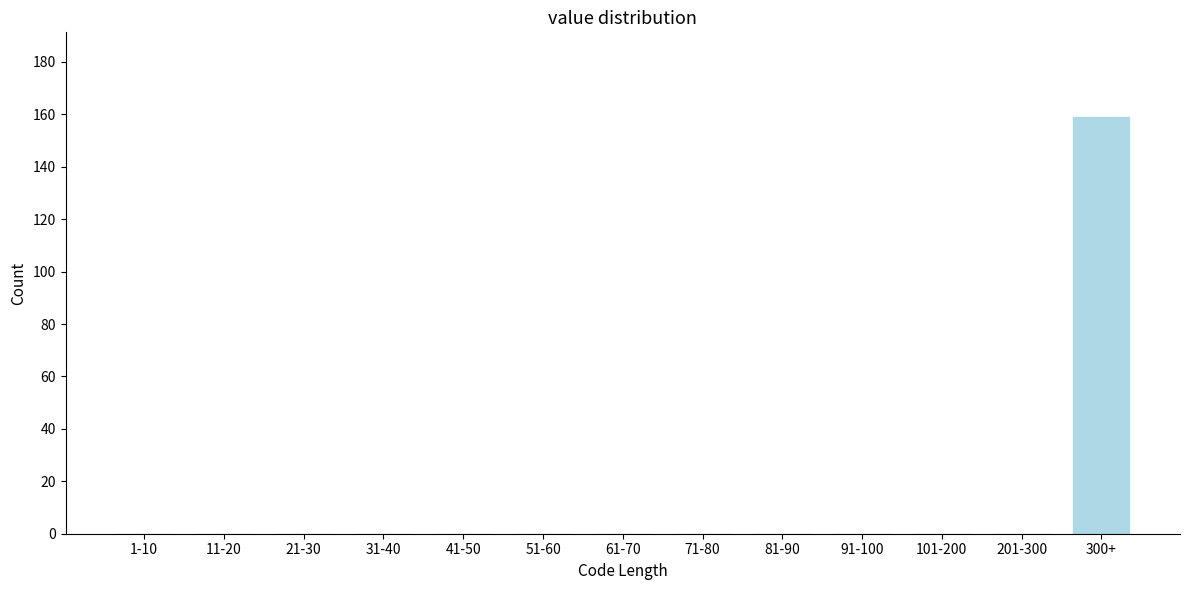

Reading left to right, what are all the values shown in this chart?

1-10=0	11-20=0	21-30=0	31-40=0	41-50=0	51-60=0	61-70=0	71-80=0	81-90=0	91-100=0	101-200=0	201-300=0	300+=159